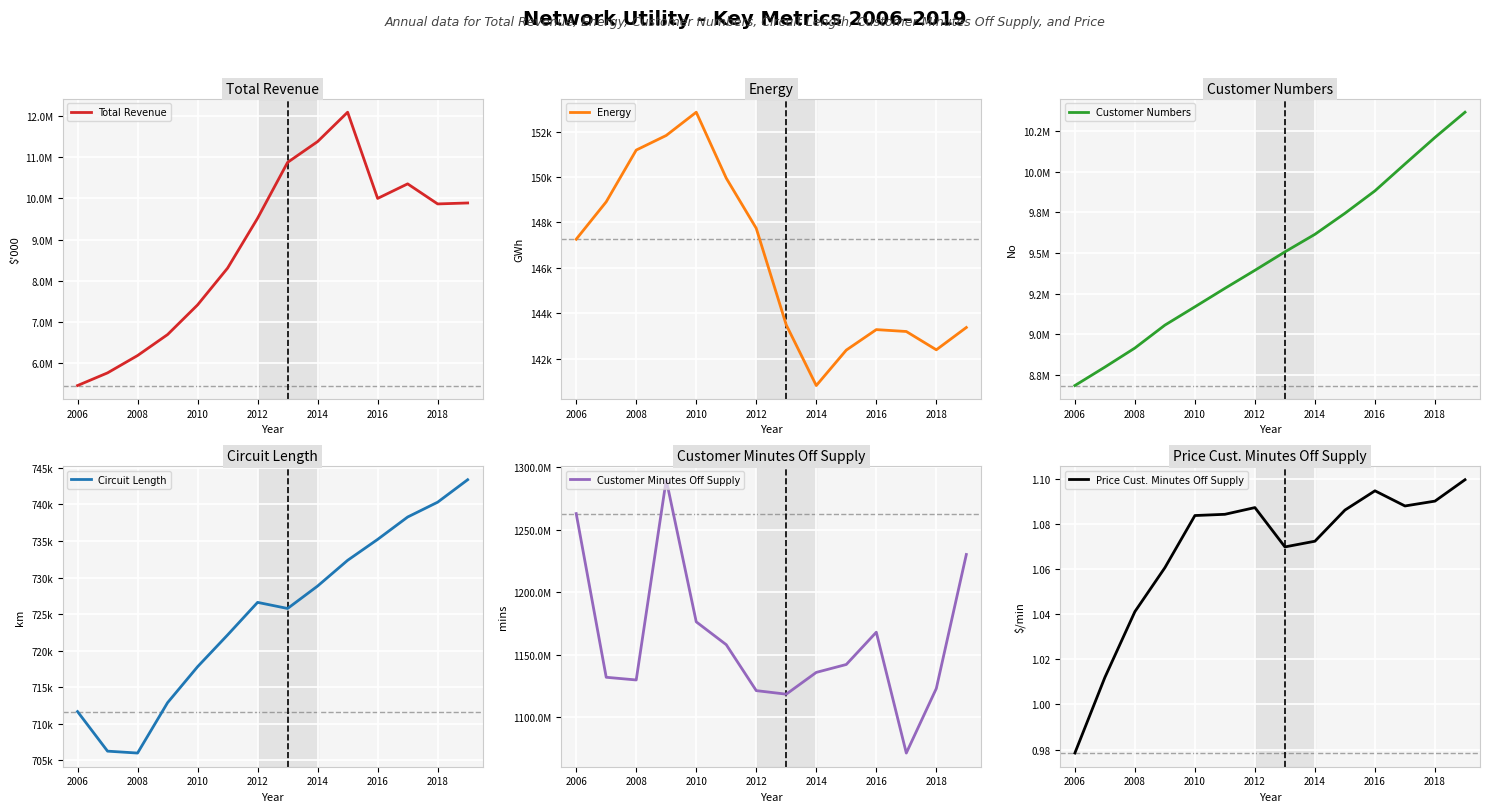

The Price Cust. Minutes Off Supply series shows 0.3 at 2018. True or false?

False